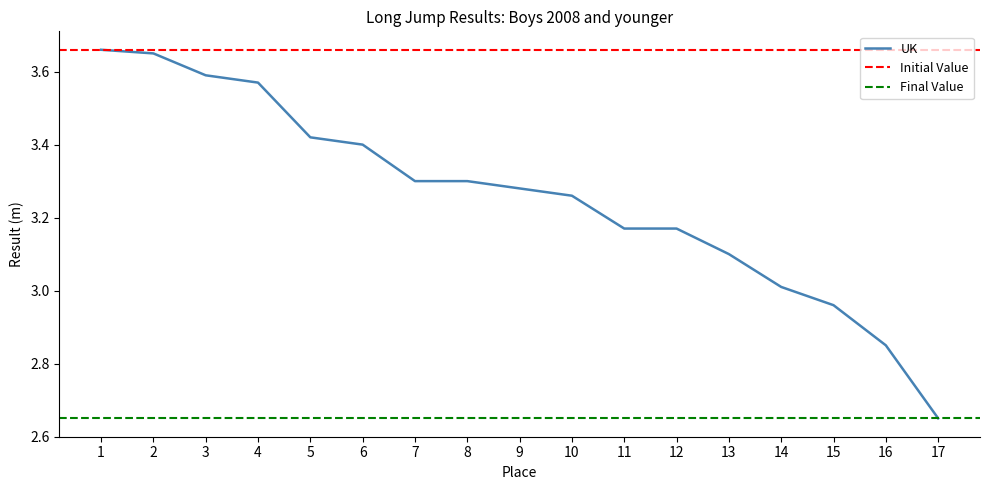

Does the chart display data point markers on the line(s)?

No